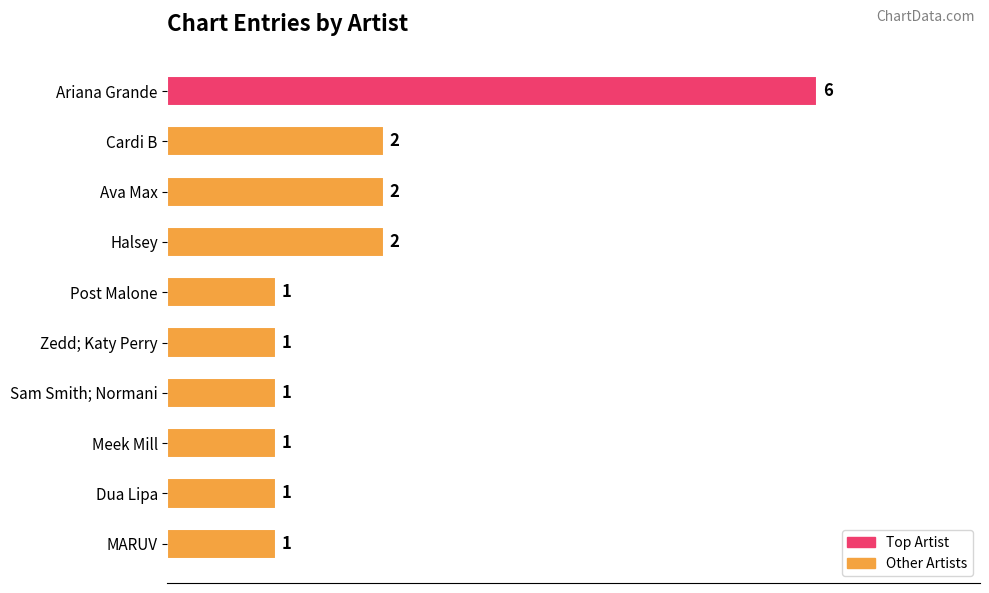

What is the ratio of the value at Post Malone to the value at Cardi B?

0.5